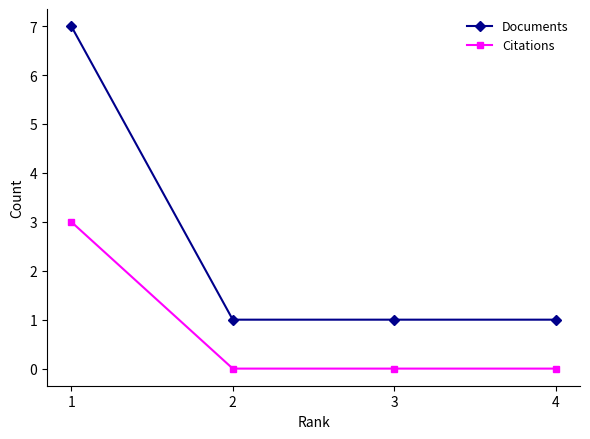

At how many categories does at least one series exceed 5?

1